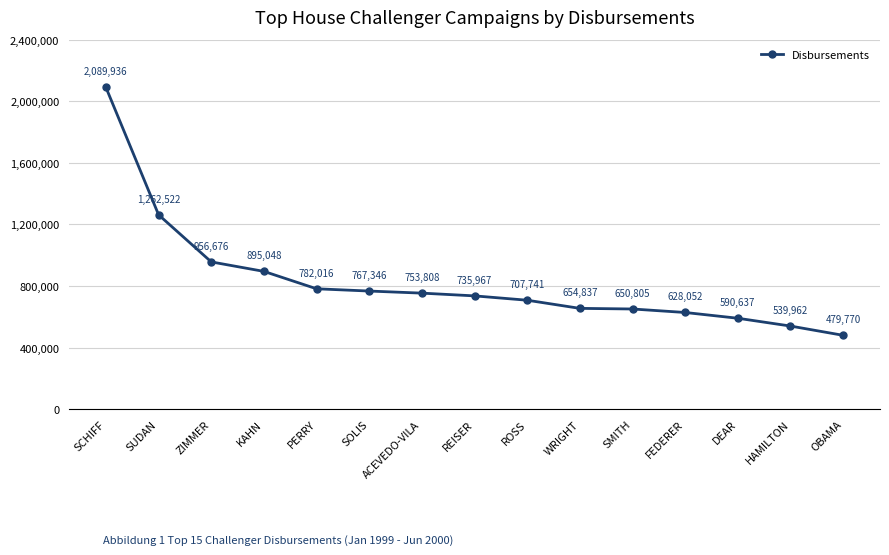

What is the difference between the second highest and minimum values?

782752.3